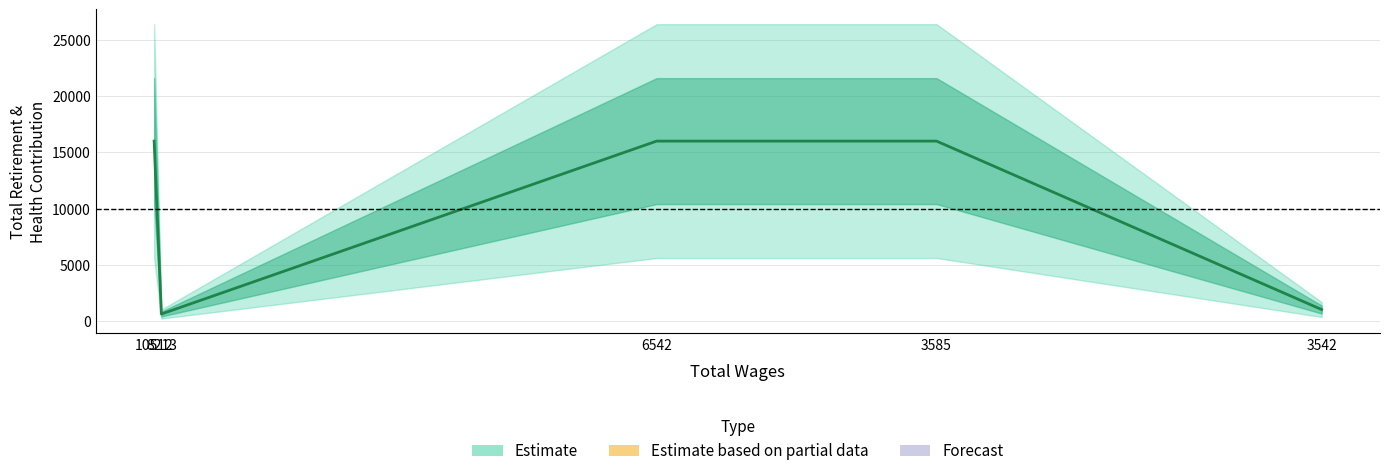

What value does the data have at 6542, to the nearest 50?

16000